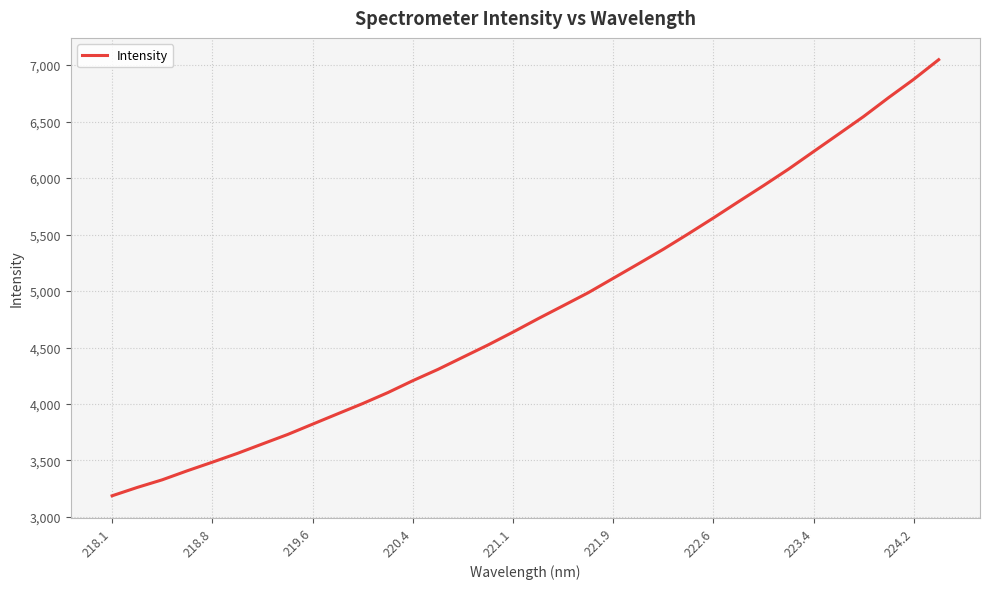

How many lines are shown in the chart?

1